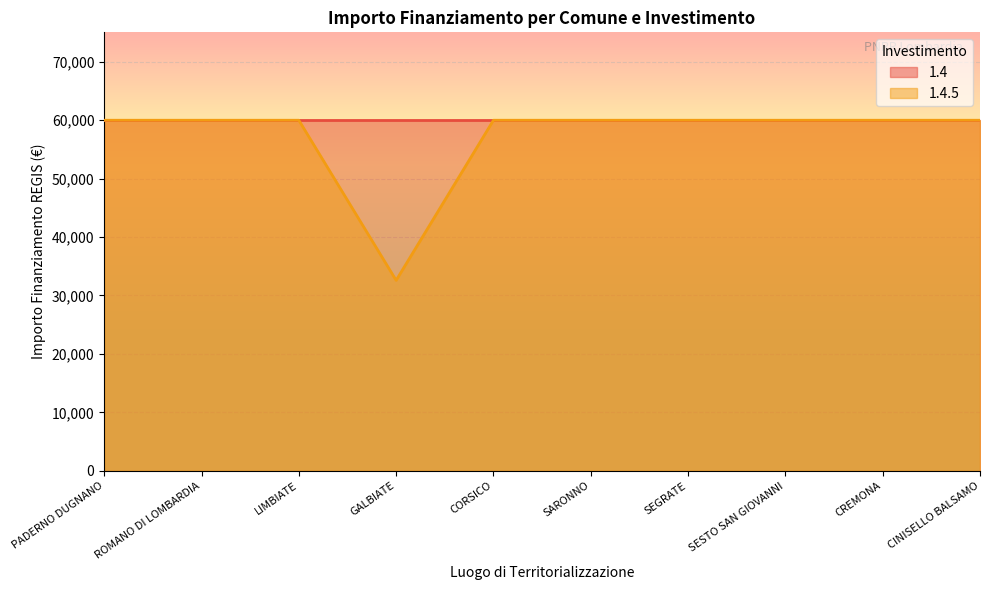

What is the sum of all values?

572283